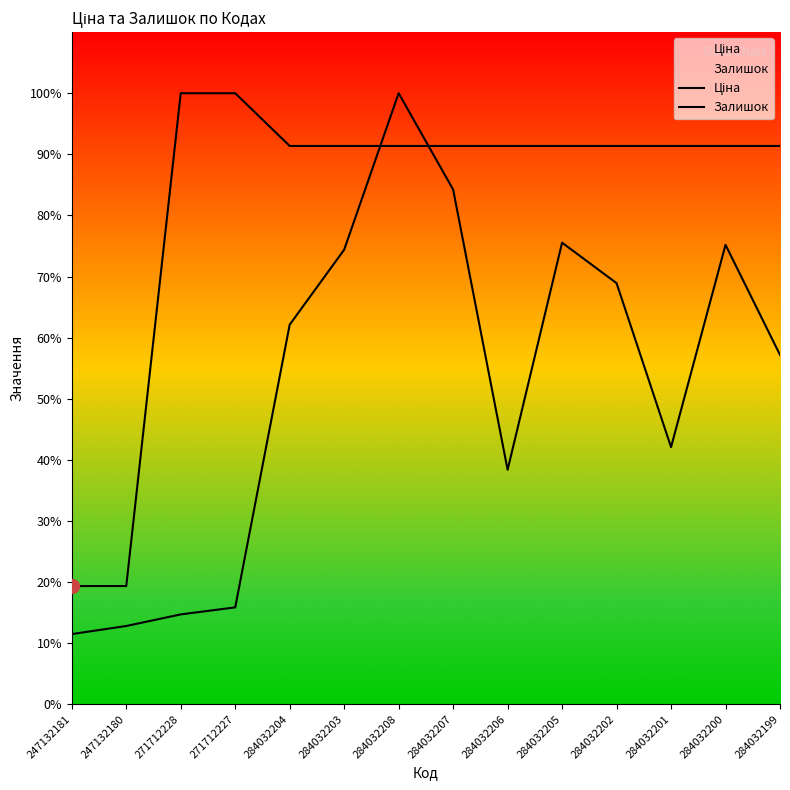

What is the label of the 13th point from the left?

284032200